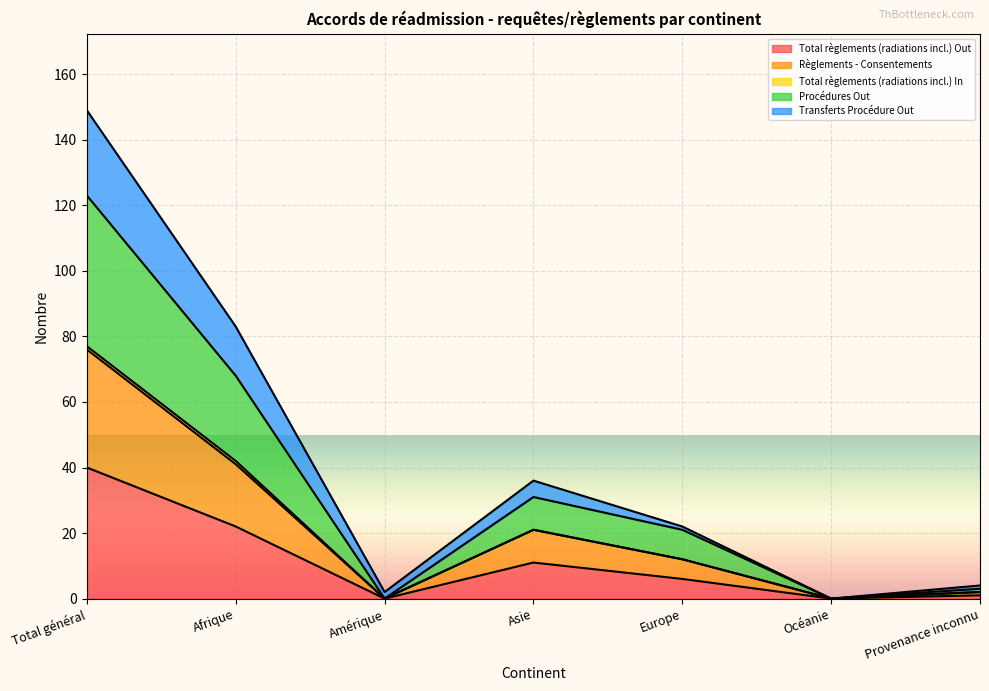

What is the highest value of the Total règlements (radiations incl.) Out series?

40